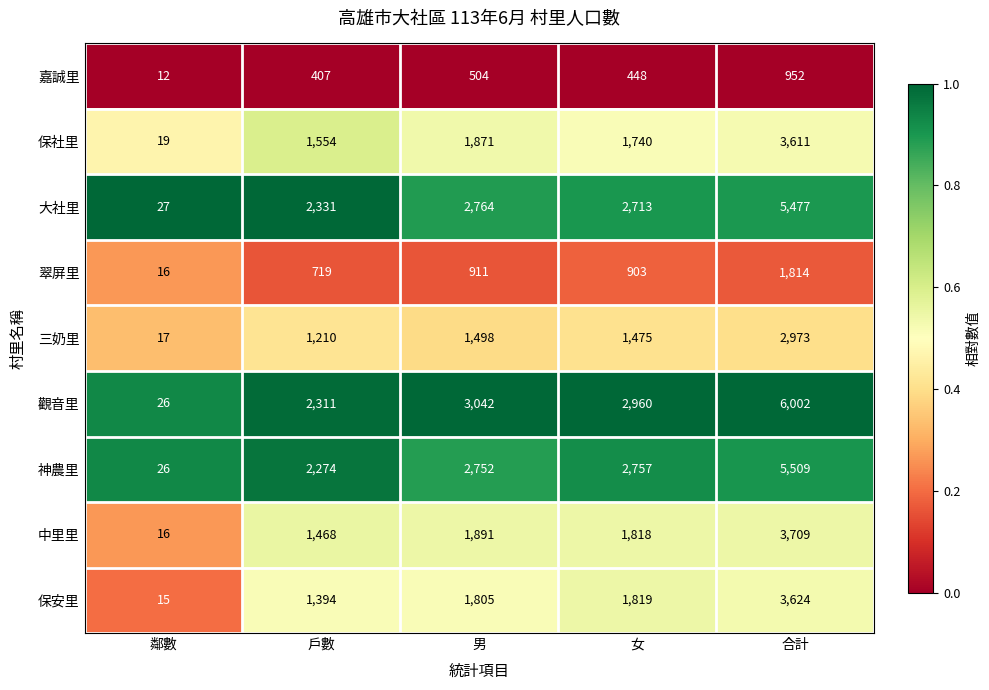

The 保社里 series shows 1792 at 合計. True or false?

False